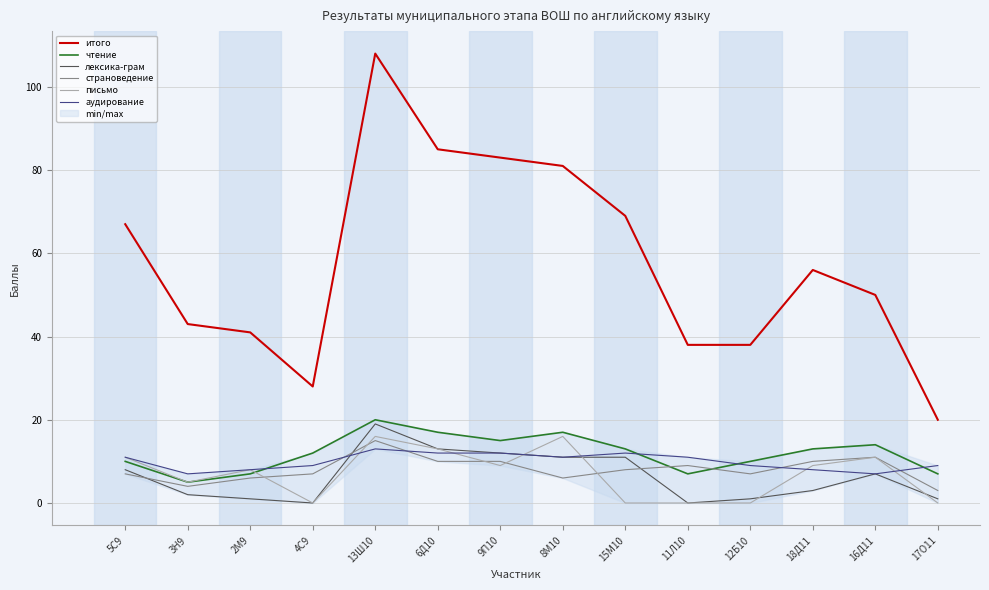

Where is чтение nearest to the value 12?

4С9